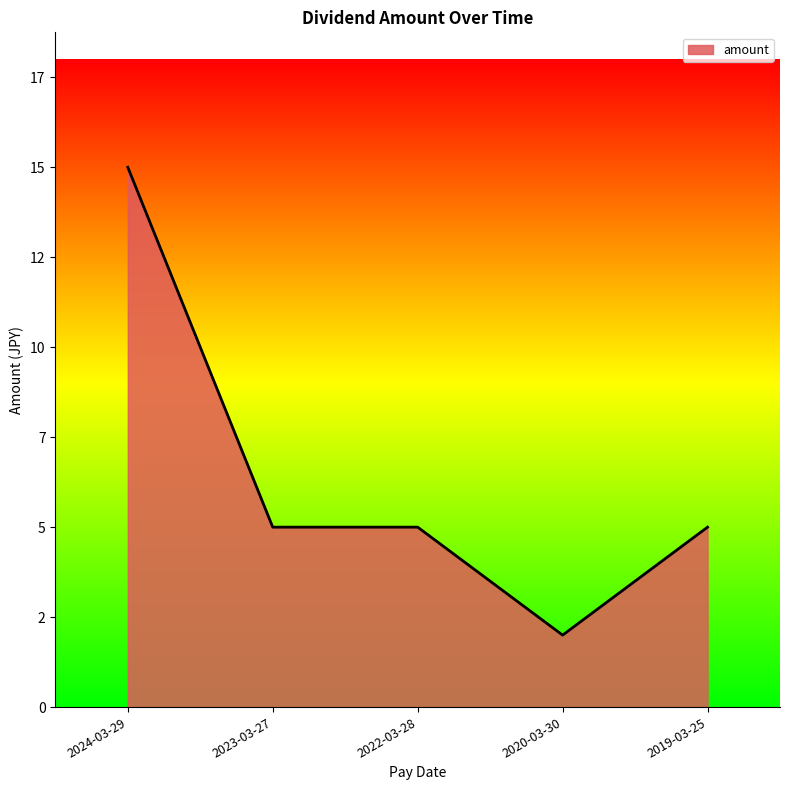

Rank the categories by value from highest to lowest.

2024-03-29, 2023-03-27, 2022-03-28, 2019-03-25, 2020-03-30